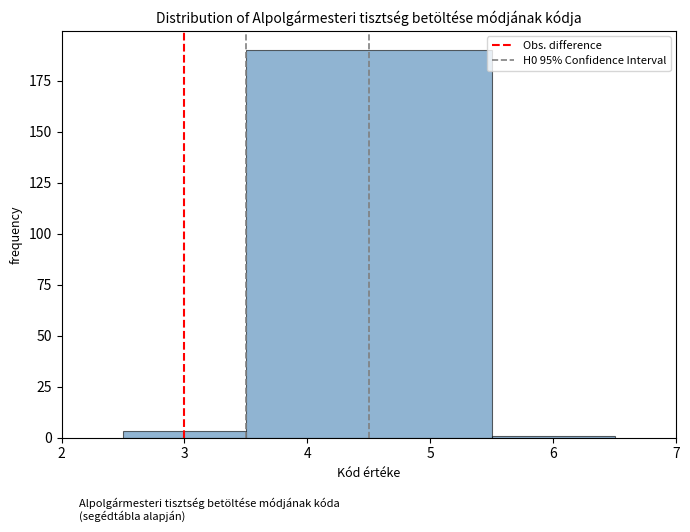

Reading left to right, transcribe this chart: for each bar, give the range it covers on the x-axis and its height. The values are not printed on the chart, so give them approximately, as read against the axis.

2.5 to 3.5: under 5
3.5 to 5.5: 190
5.5 to 6.5: under 5